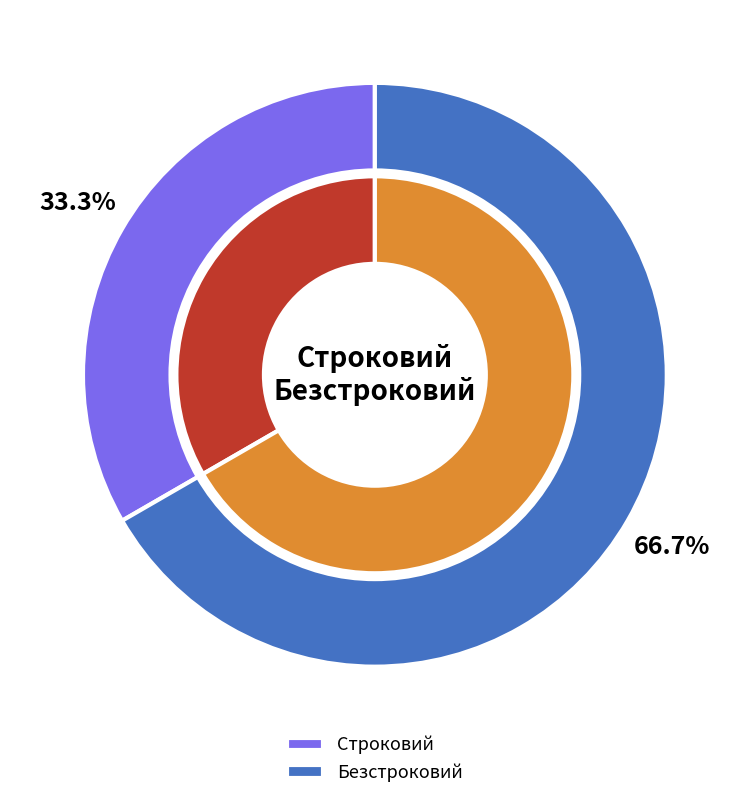

Count the number of slices in the pie.

2